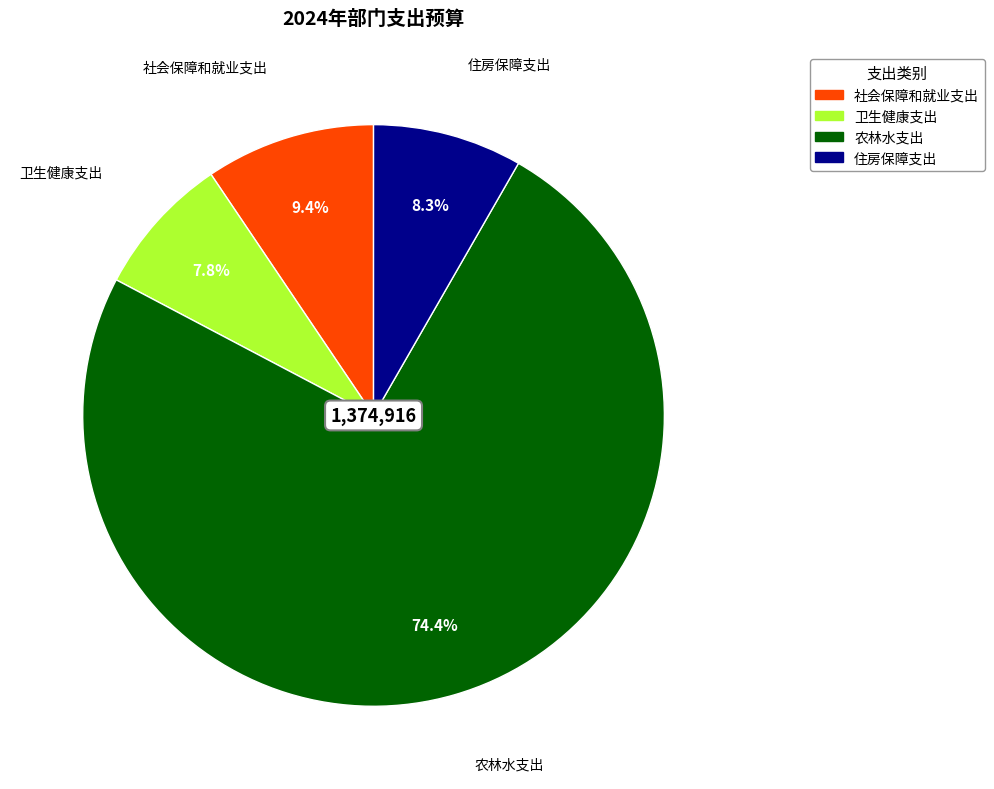

How much of the chart is everything except 住房保障支出?

91.7%